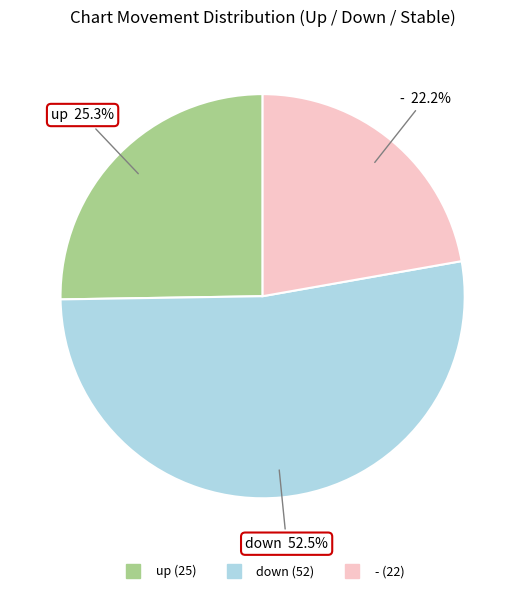

Rank the categories by value from highest to lowest.

down, up, -